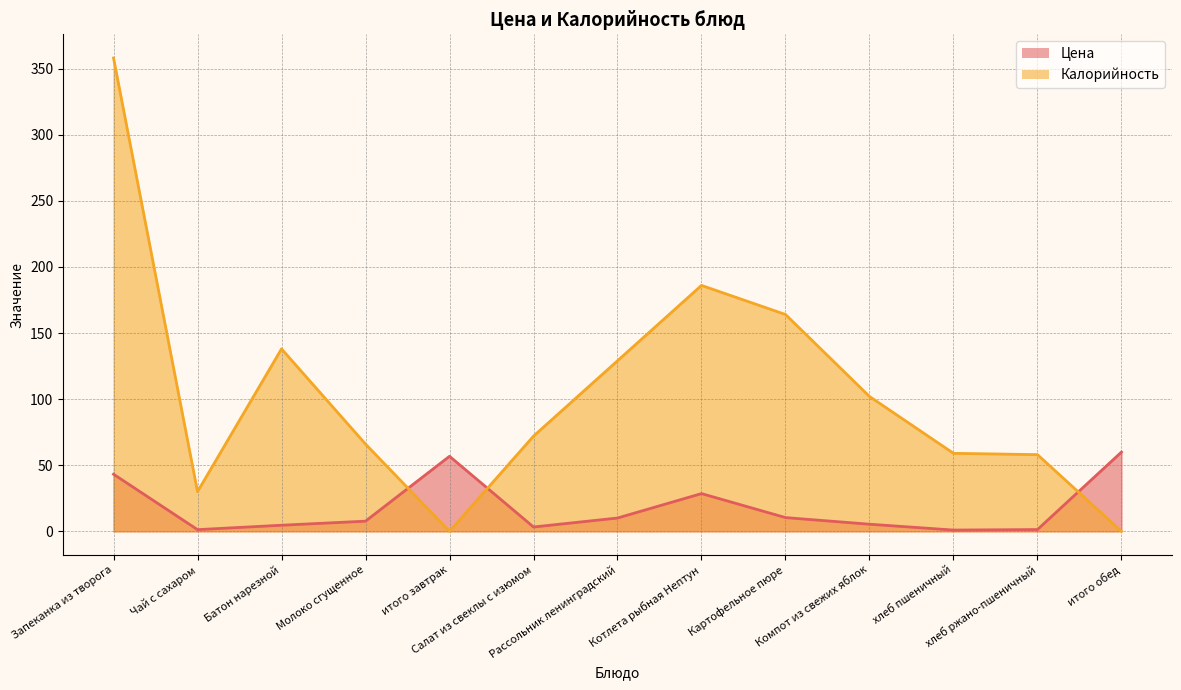

What is the approximate value of Калорийность at Картофельное пюре?

164.0